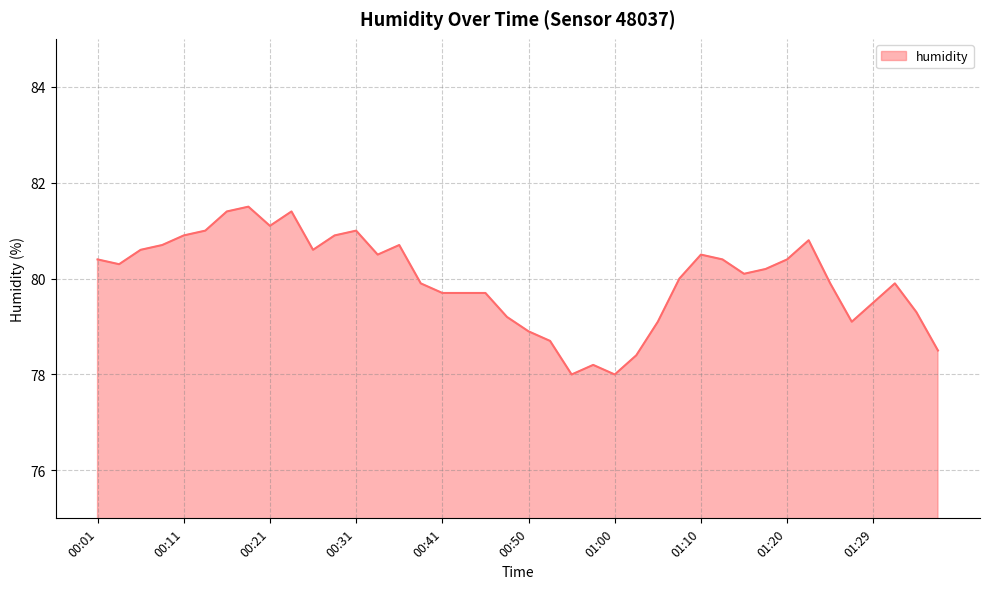

What is the maximum value shown in the chart?

81.5